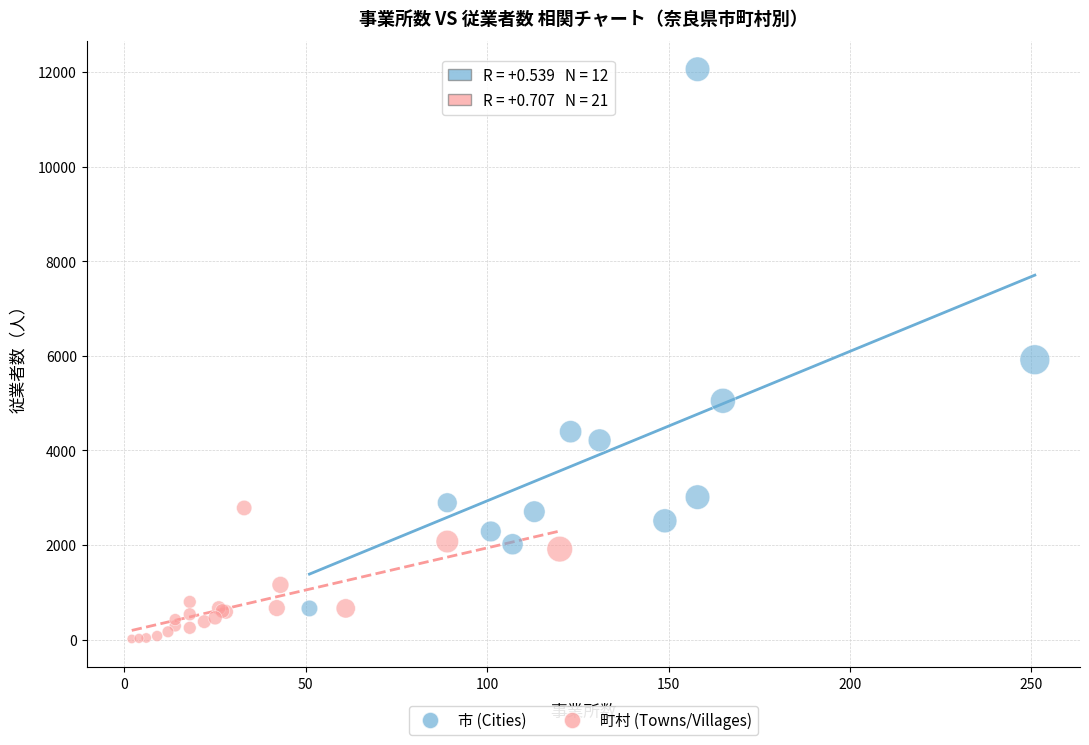

Which series reaches the minimum Y coordinate?

町村 (Towns/Villages)